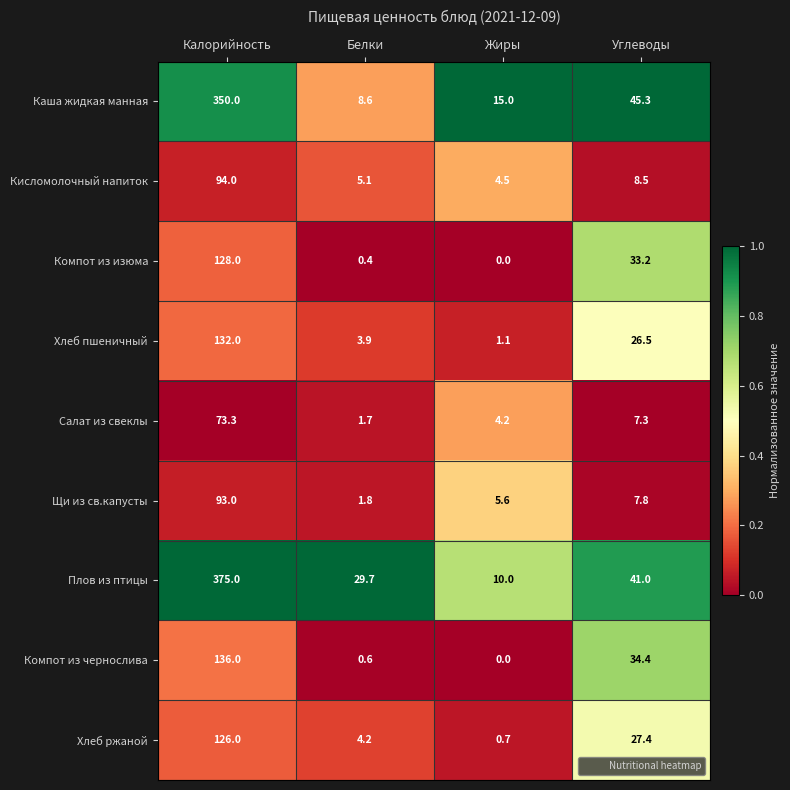

What is the sum of all Кисломолочный напиток values?

112.1